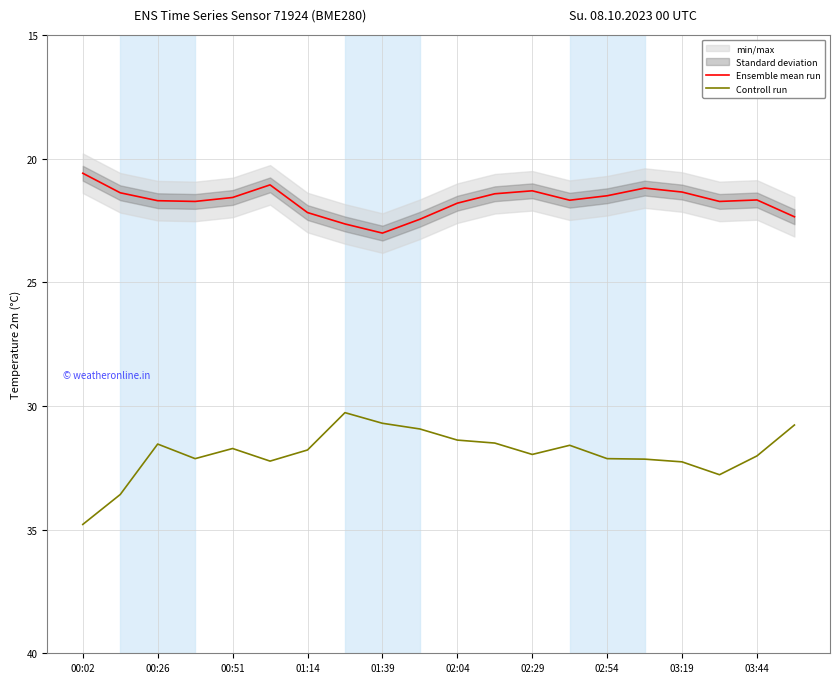

The Ensemble mean run series shows 36.1 at 00:51. True or false?

False